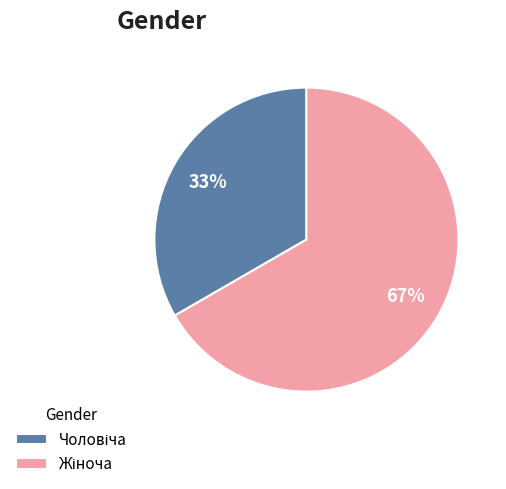

Does any single category account for the majority?

Yes